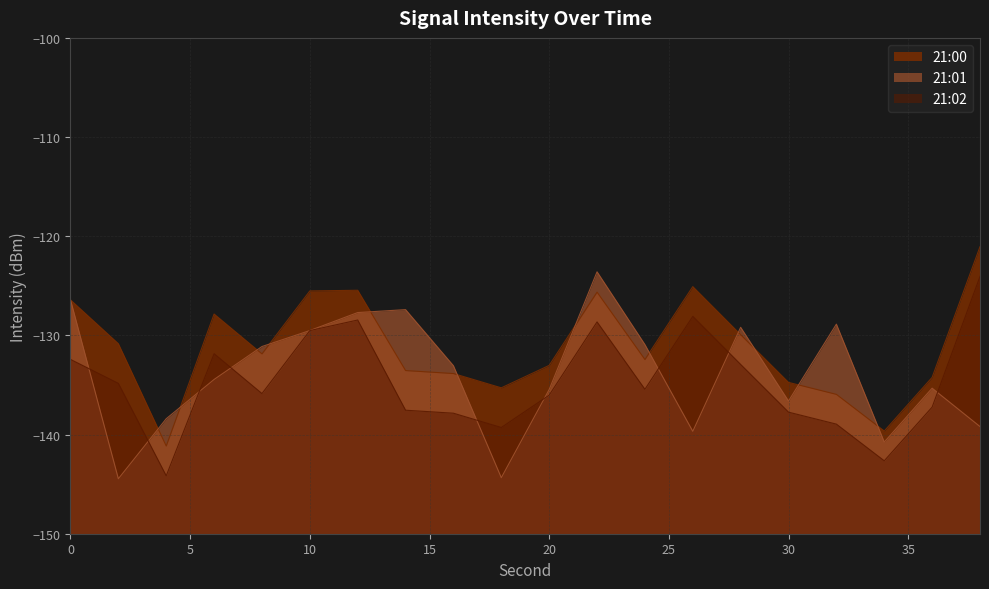

Is it true that 21:01 equals -53.2 at 8?

False